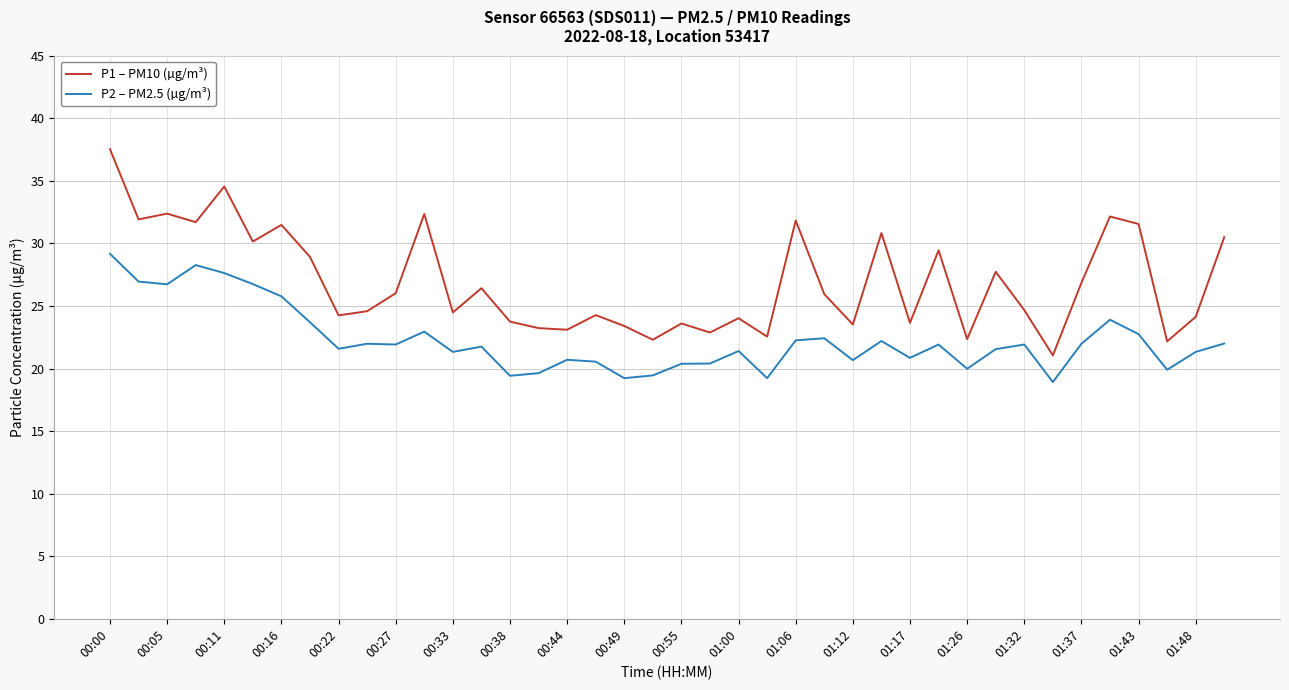

Which series has the largest total across all categories?

P1 – PM10 (µg/m³)